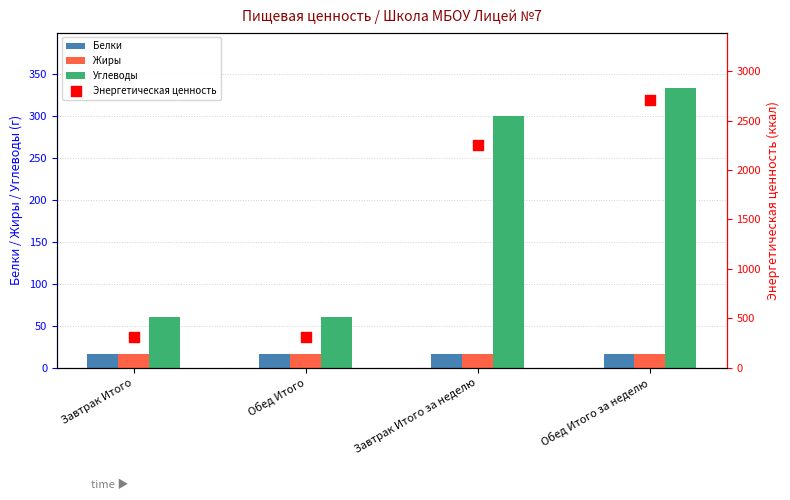

Is the value of Углеводы at Завтрак Итого greater than the value of Жиры at Завтрак Итого?

Yes